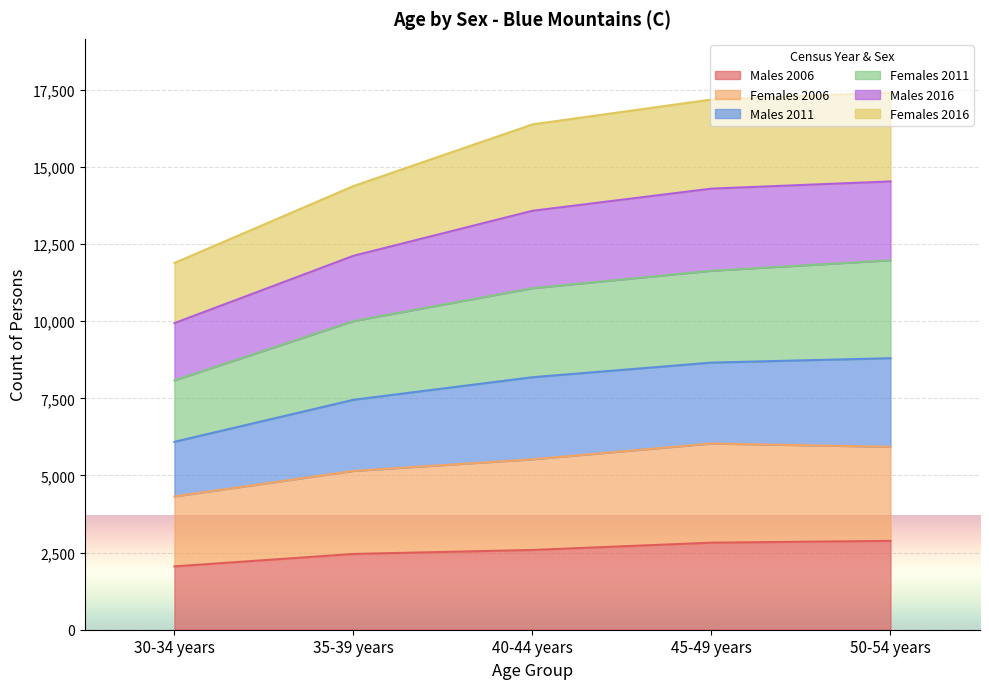

What is the total value across all series at 40-44 years?

16379